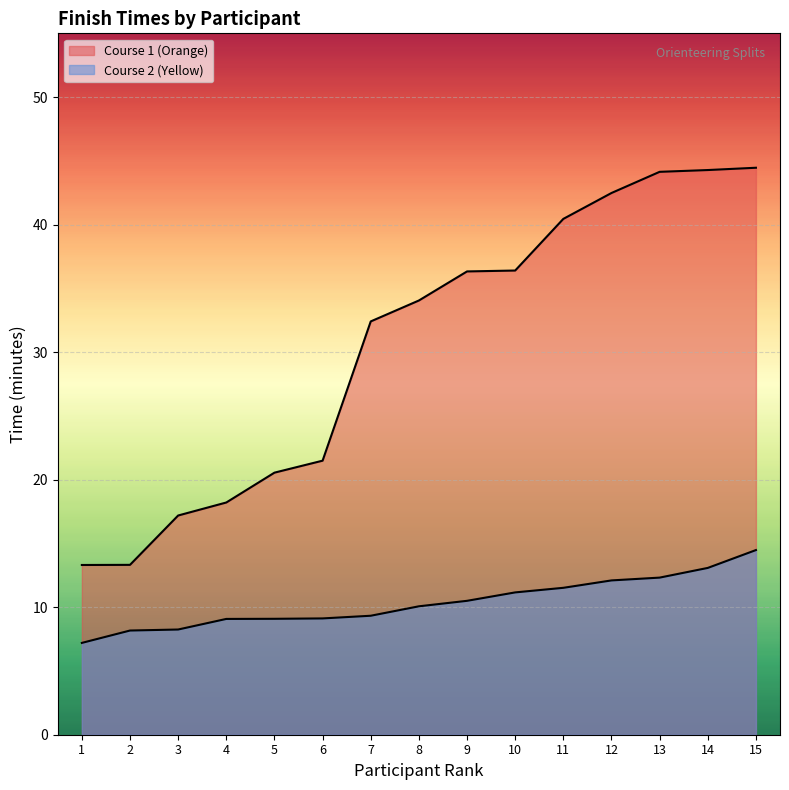

At how many categories does at least one series exceed 39?

5